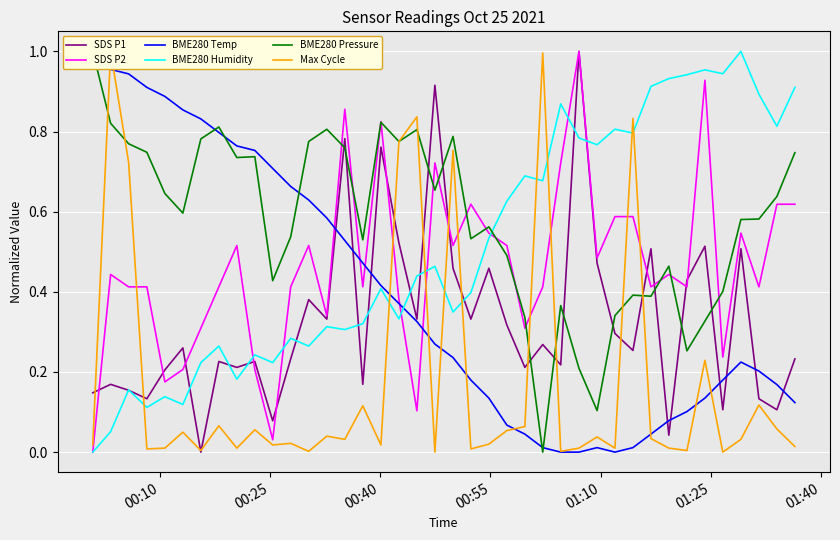

What is the average value of the Max Cycle series?

0.2